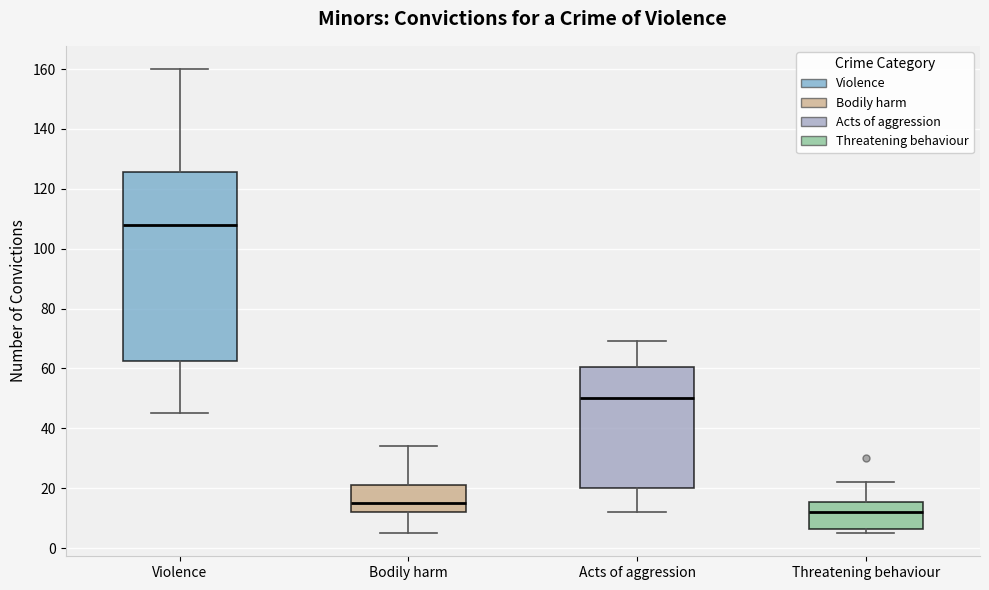

Reading left to right, read every box against the y-axis: the position of its median line, the range the box covers, and the ends of its whiskers. The values are not printed on the chart, so give them approximately, as read against the axis.

Violence: median 108, box 62 to 126, whiskers 46 to 160
Bodily harm: median 16, box 12 to 22, whiskers 6 to 34
Acts of aggression: median 50, box 20 to 60, whiskers 12 to 70
Threatening behaviour: median 12, box 6 to 16, whiskers 6 (just below the box's lower edge) to 22